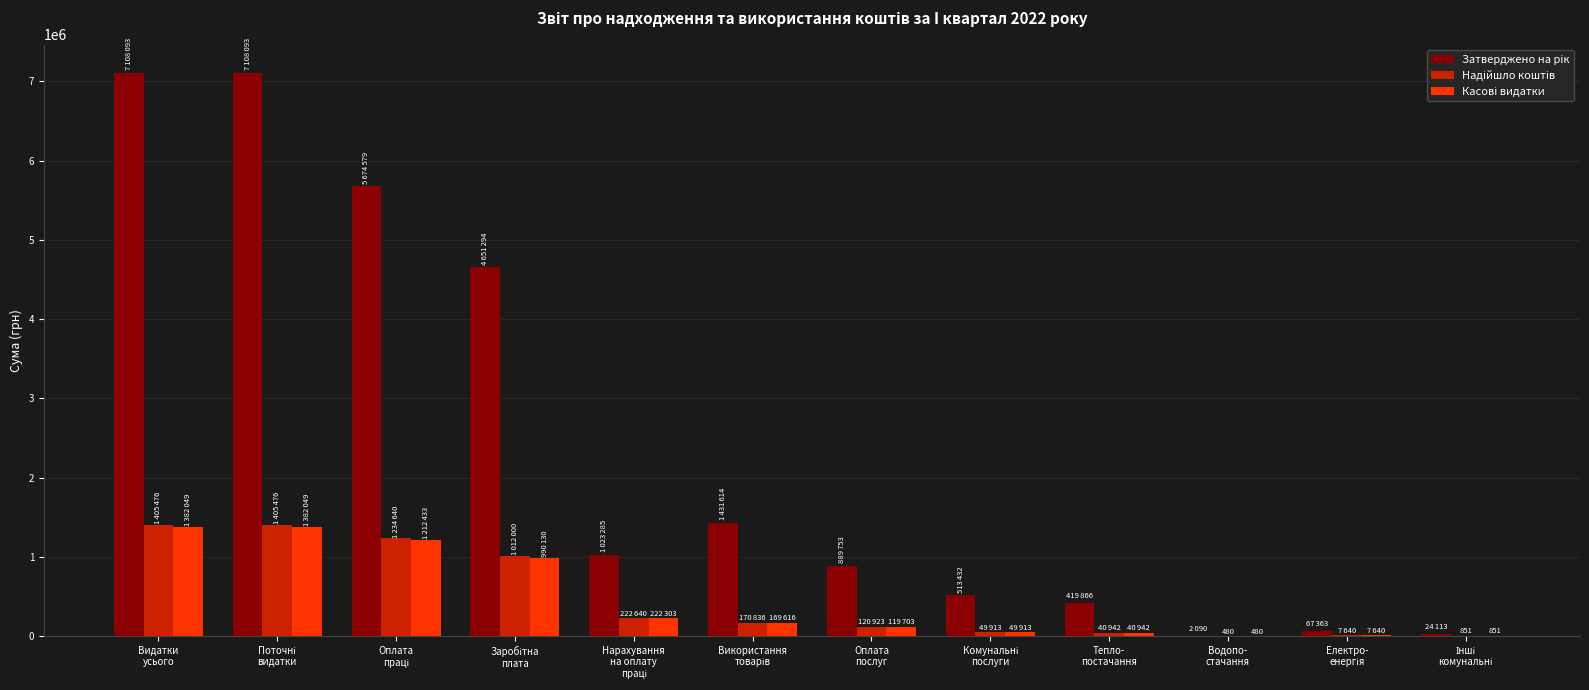

What is the maximum value shown in the chart?

7108093.0